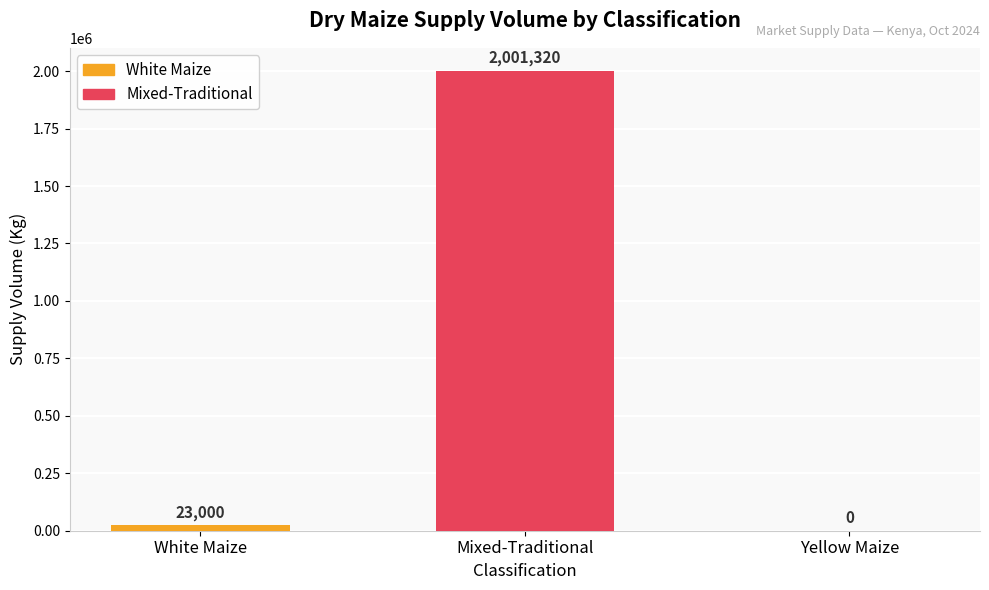

What is the maximum value for Mixed-Traditional?

2001320